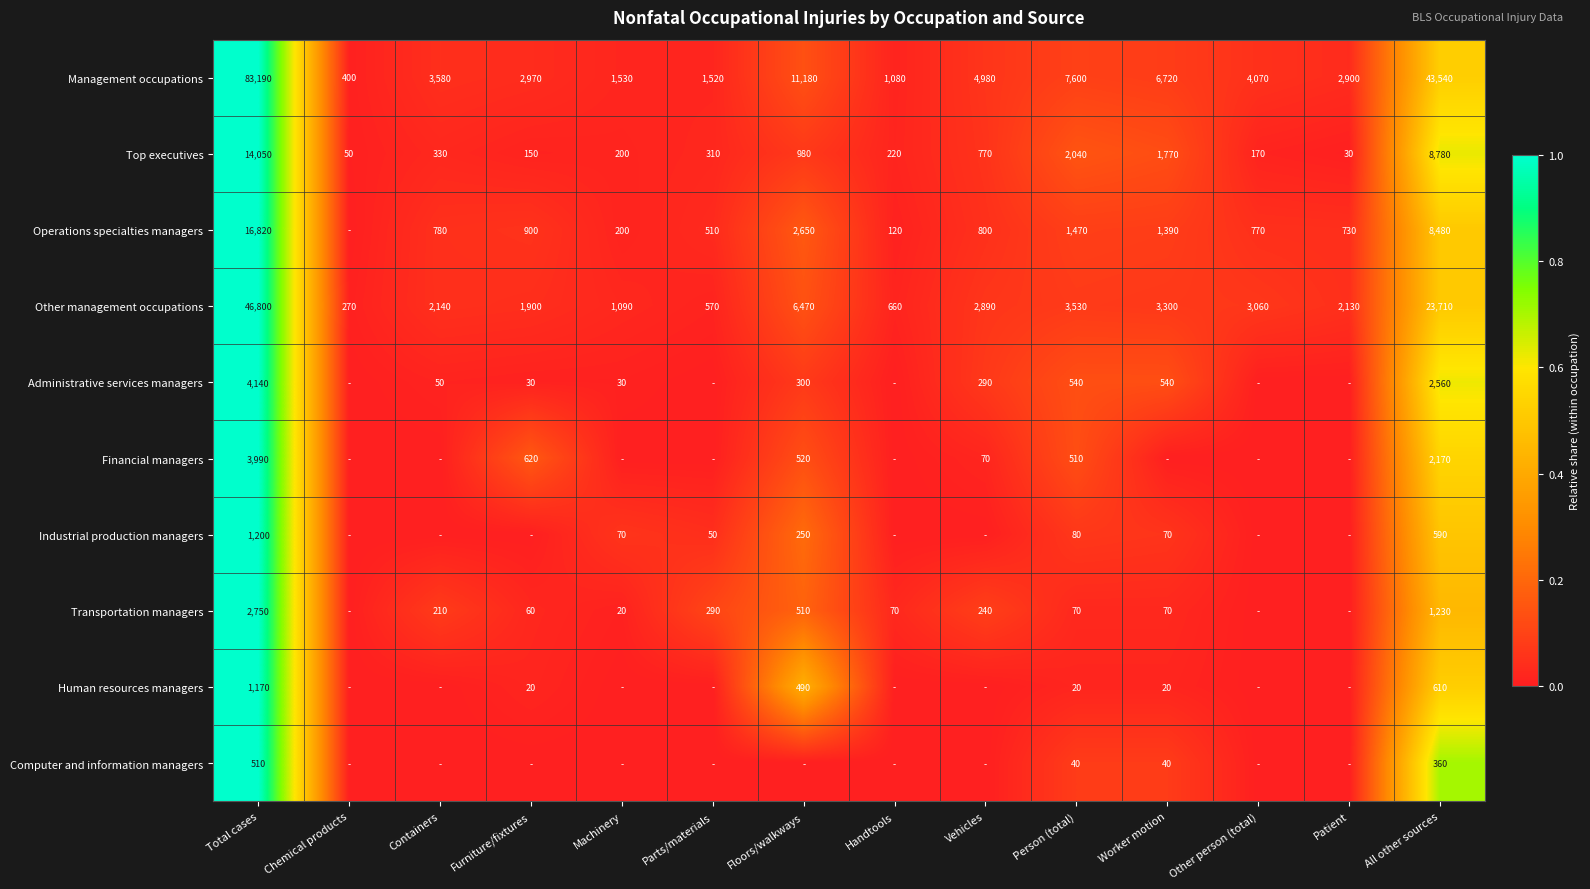

What is the maximum value for Management occupations?

83190